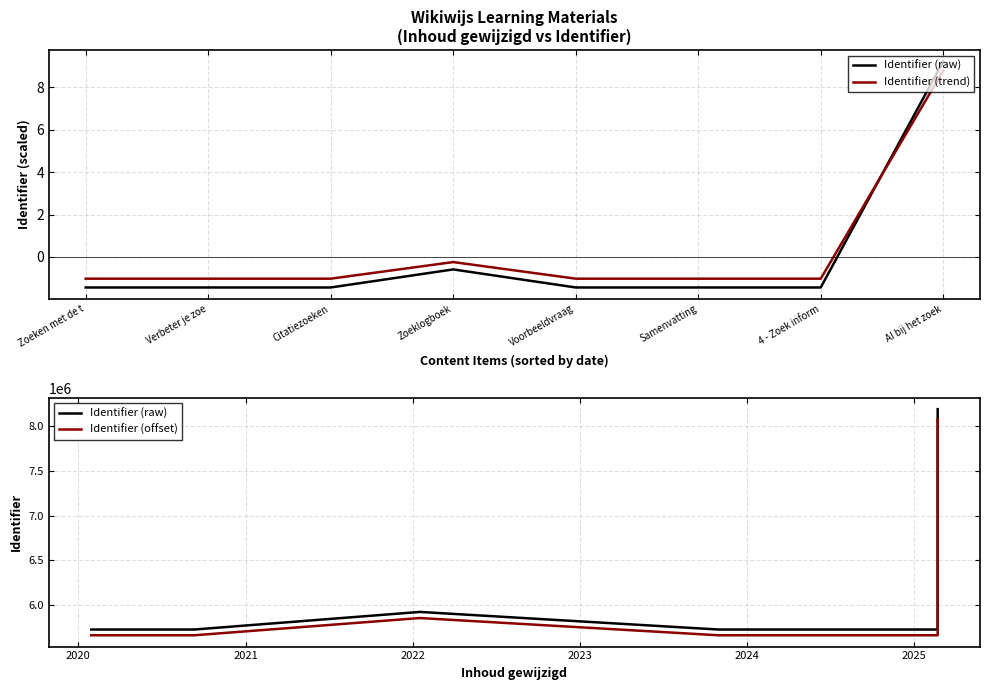

Where is Identifier (trend) nearest to the value 3?

Zoeklogboek